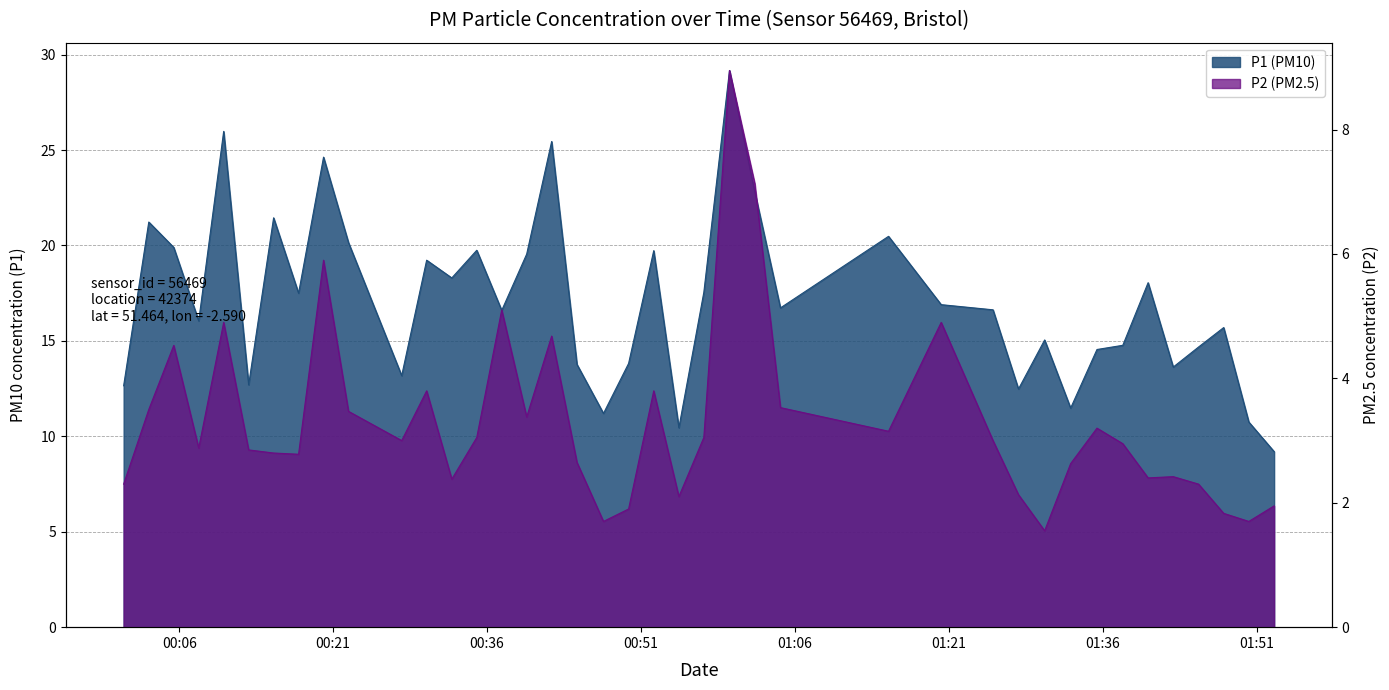

How many values in the P1 series exceed 16?

23